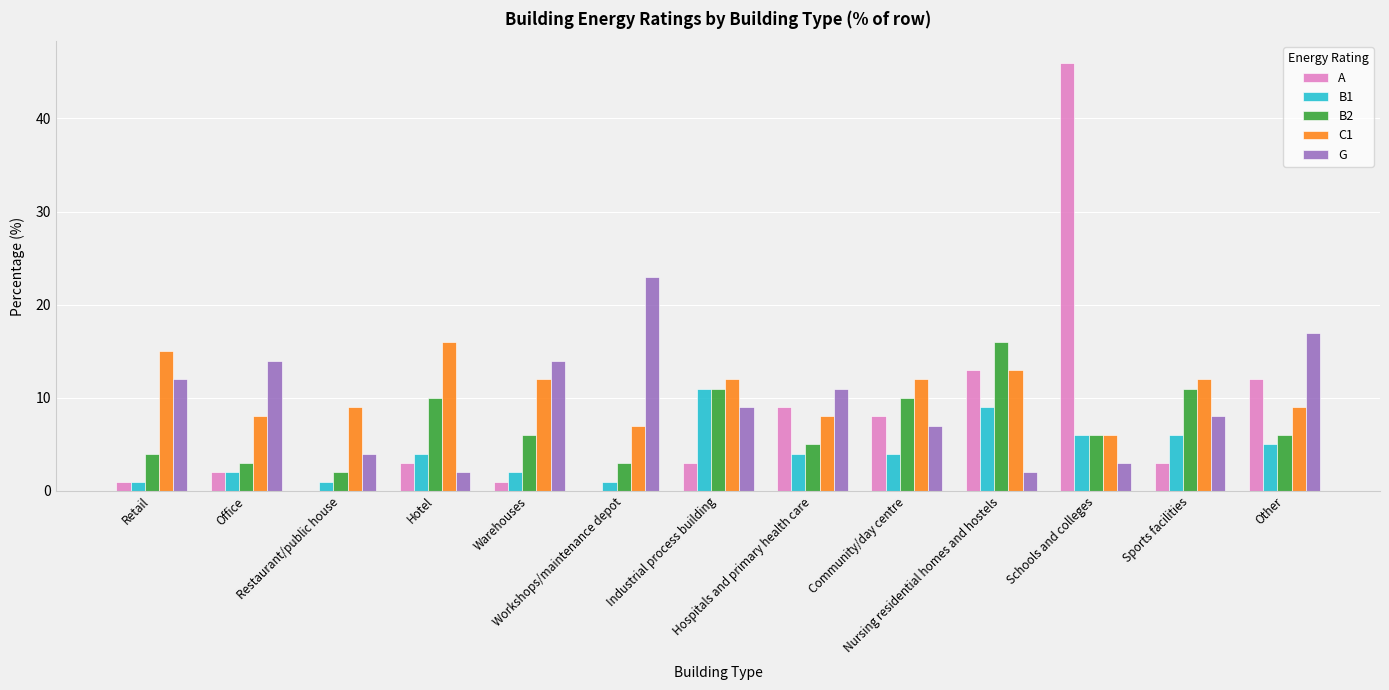

What is the sum of all G values?

126